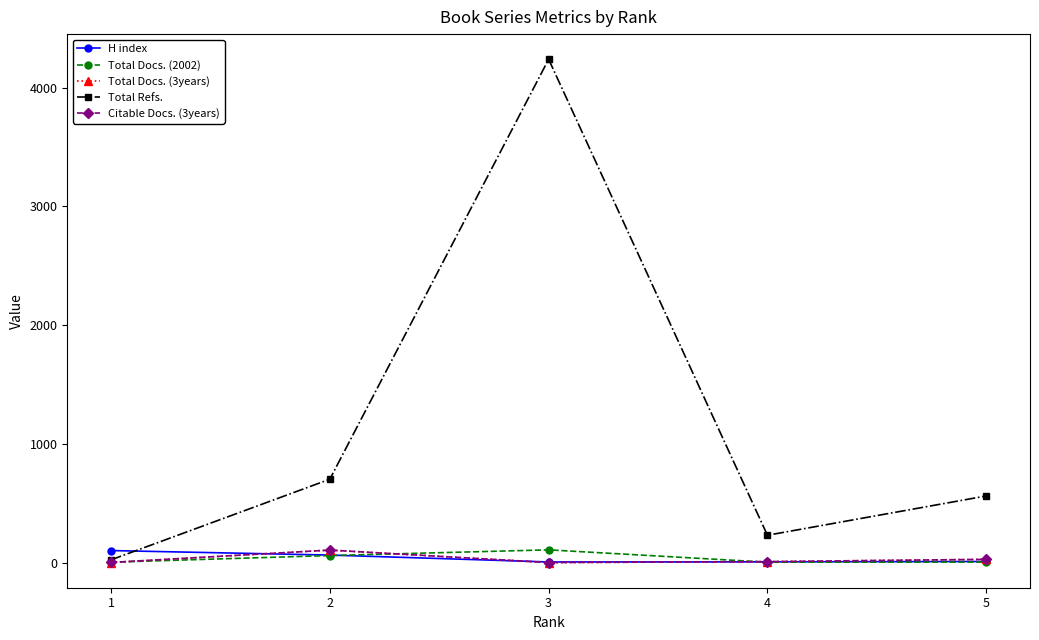

How many interior local valleys does the Citable Docs. (3years) series have?

1